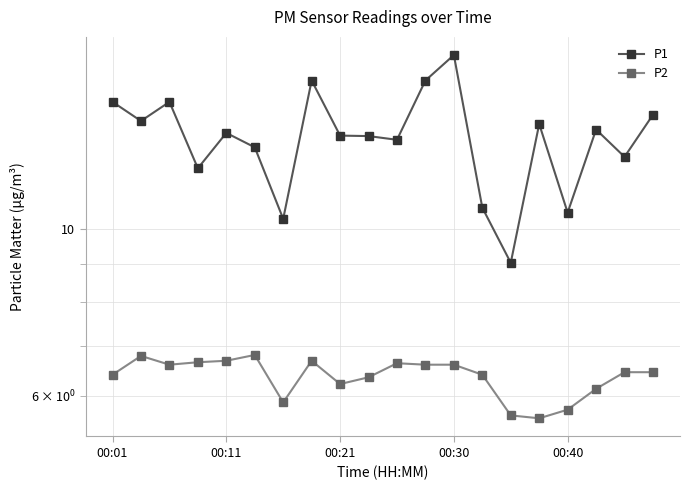

Read the P1 value at 00:21.

13.3